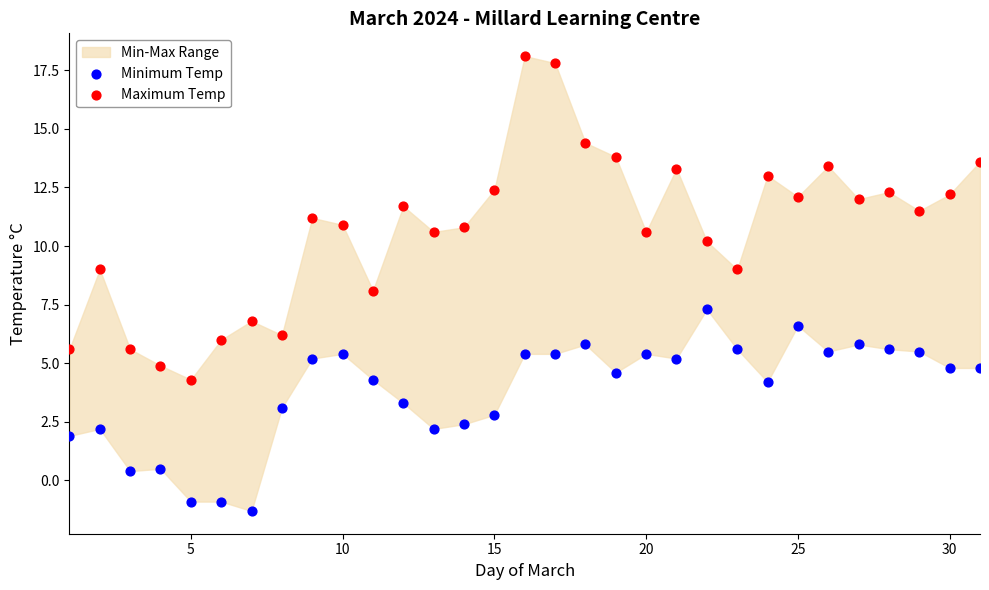

Across all data points, what is the range of Y values (max minus min)?

19.4